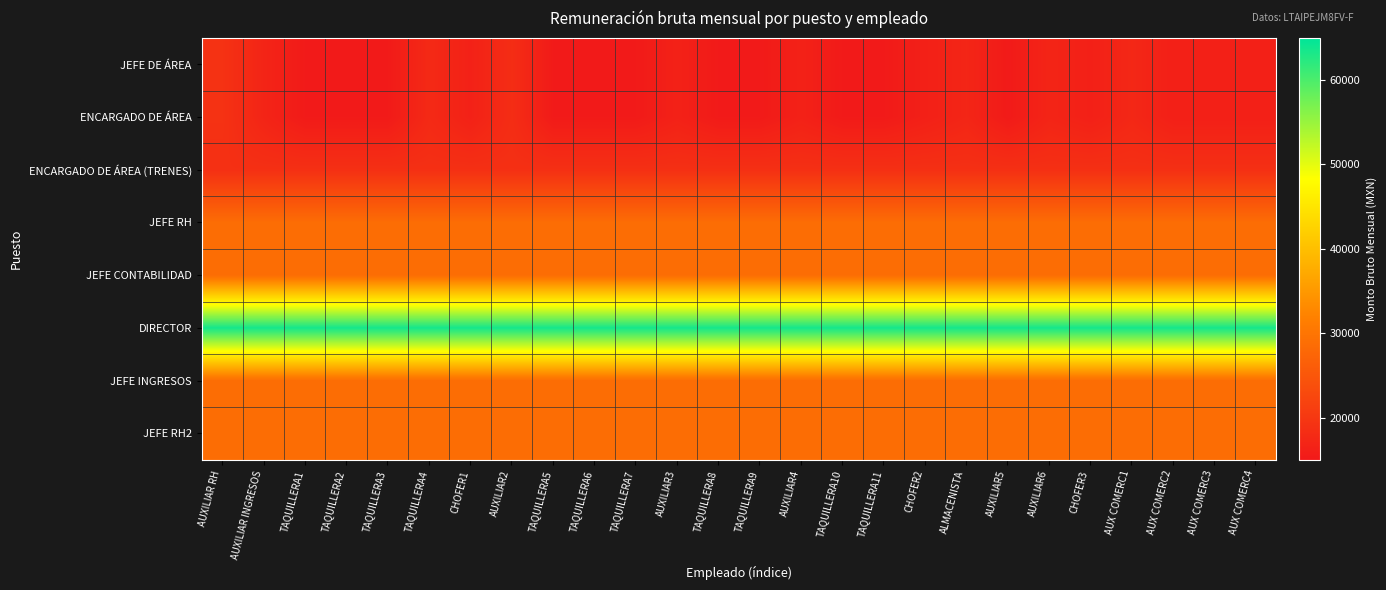

Between TAQUILLERA6 and TAQUILLERA8, which series saw the biggest shift?

JEFE DE ÁREA